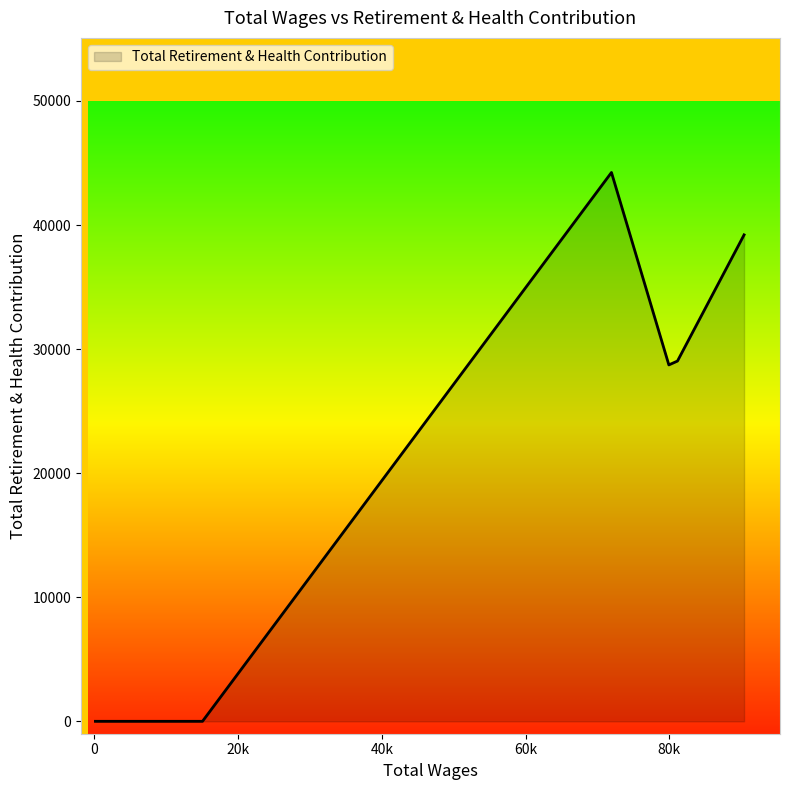

What is the greatest value displayed?

44237